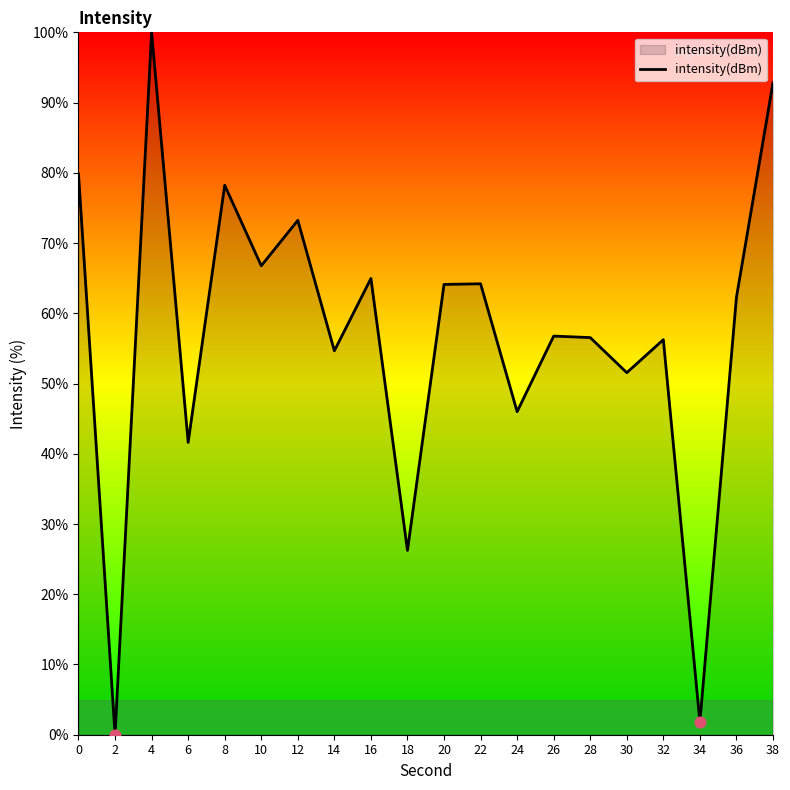

Which has a higher value, 24 or 14?

14